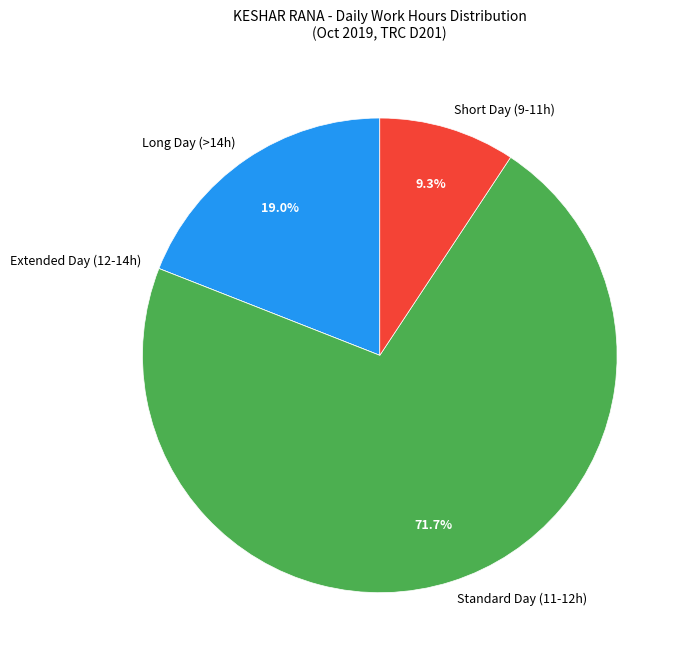

Which has a higher value, Short Day (9-11h) or Standard Day (11-12h)?

Standard Day (11-12h)